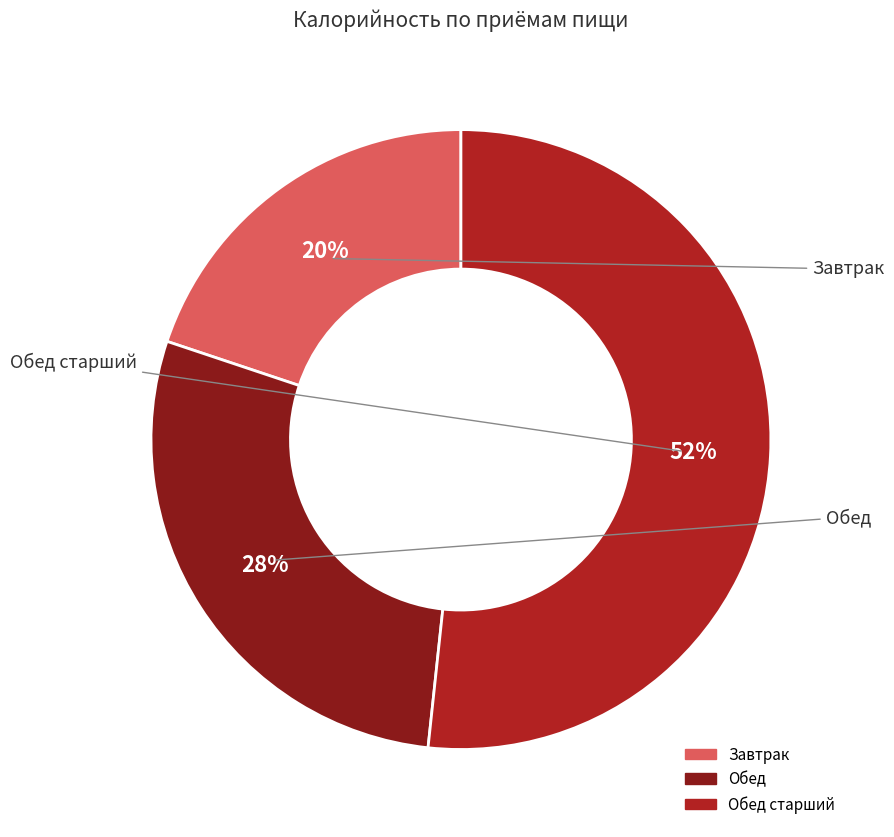

To the nearest percent, what is the average slice percentage?

33%